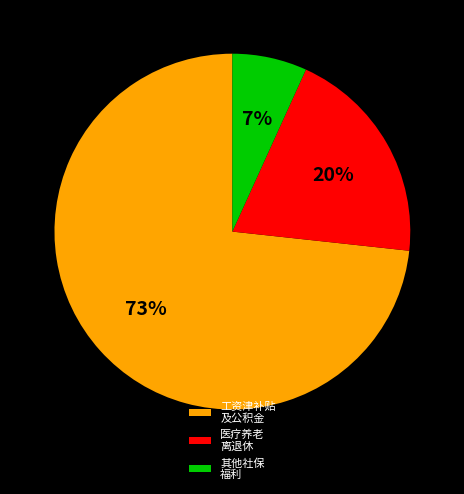

Which has a higher value, 其他社保 福利 or 工资津补贴 及公积金?

工资津补贴 及公积金